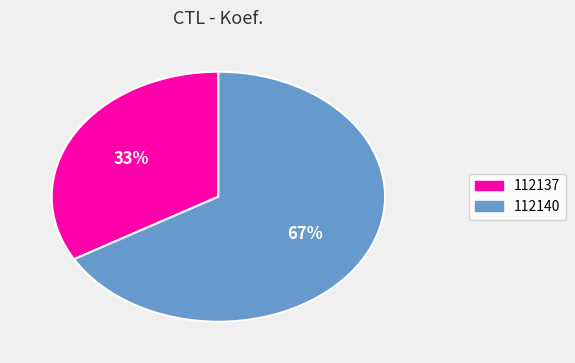

Which slice is the smallest?

112137